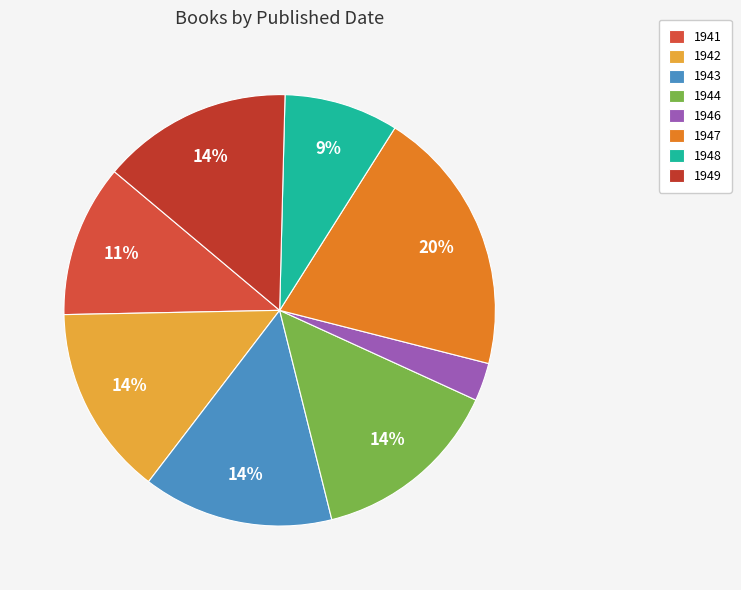

True or false: 1946 accounts for 3% of the total.

True